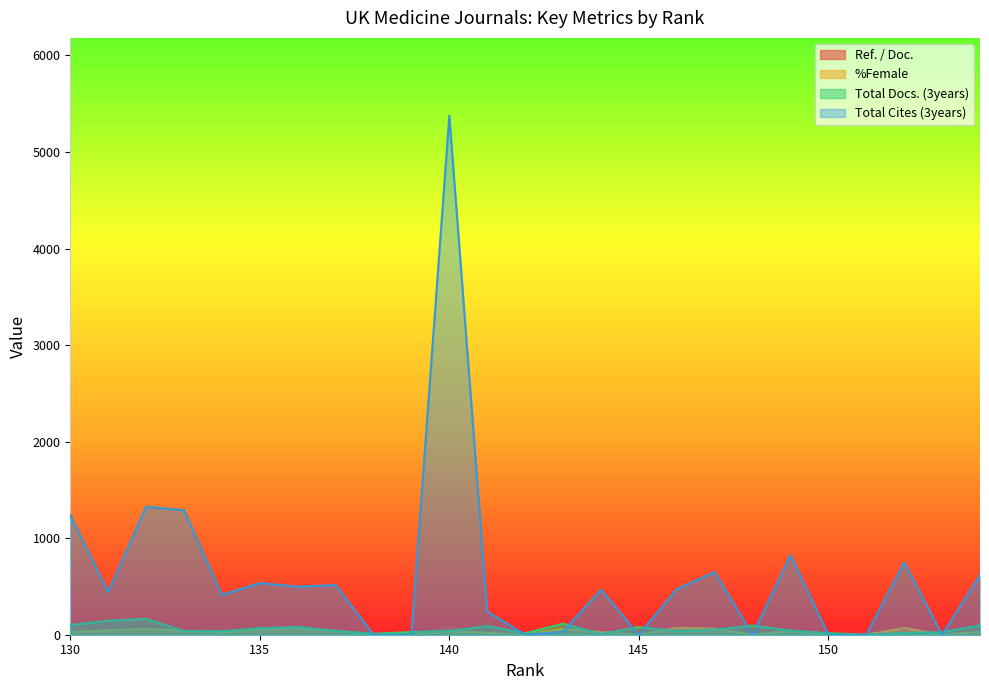

Which series changed the most between 139 and 136?

Total Cites (3years)